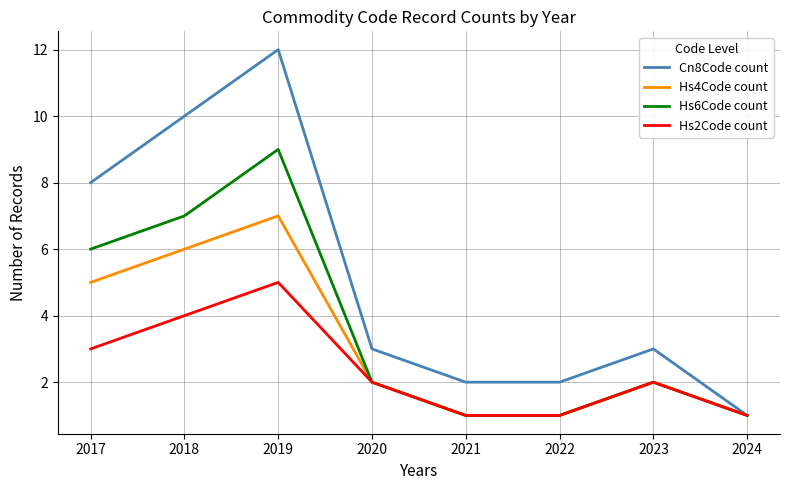

Count the Hs4Code count values in the range 1 to 6.

7